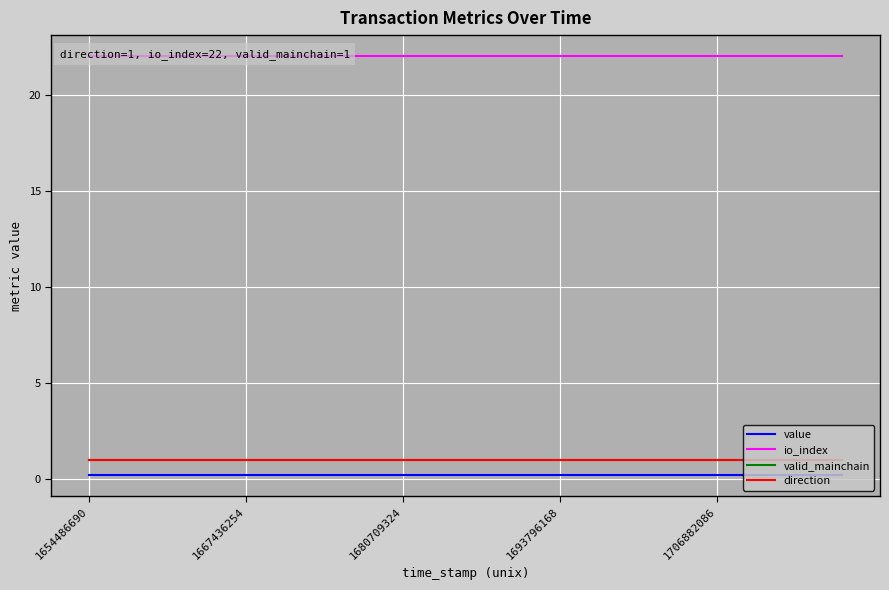

Is it true that direction equals 0.4 at 12?

False